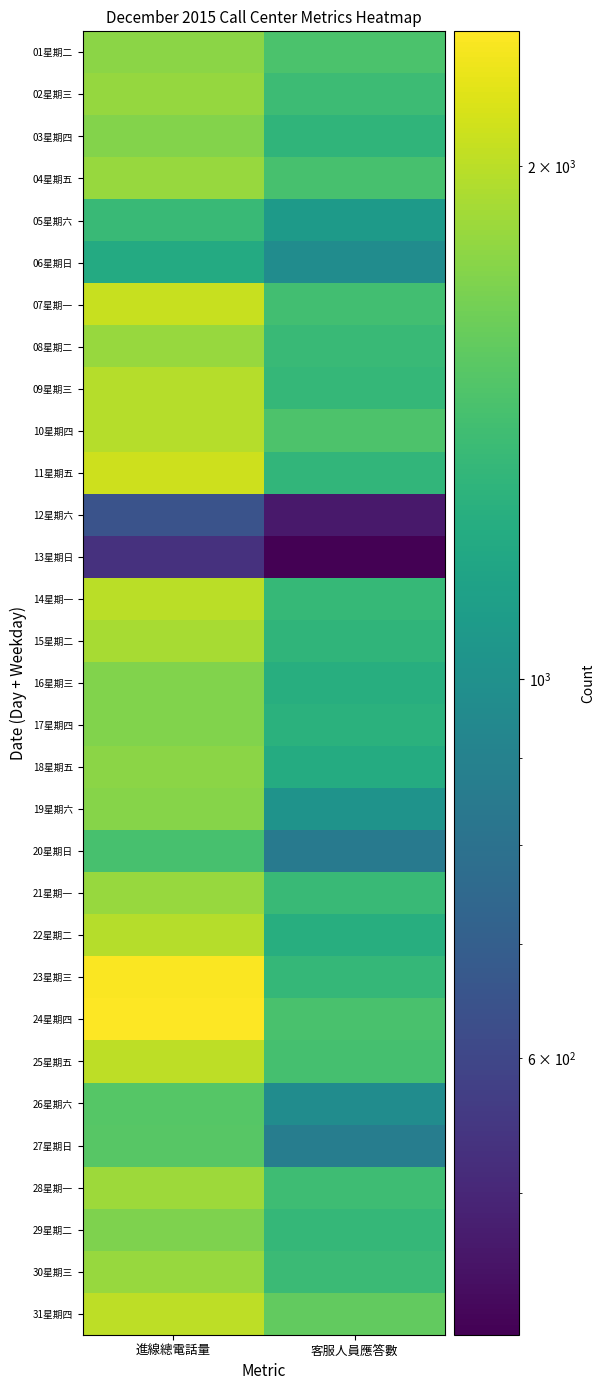

What is the minimum value shown in the chart?

413